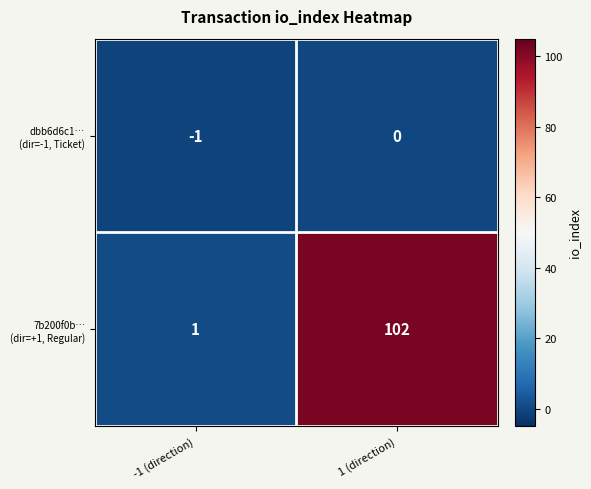

At which category does the chart reach its peak across all series?

1 (direction)